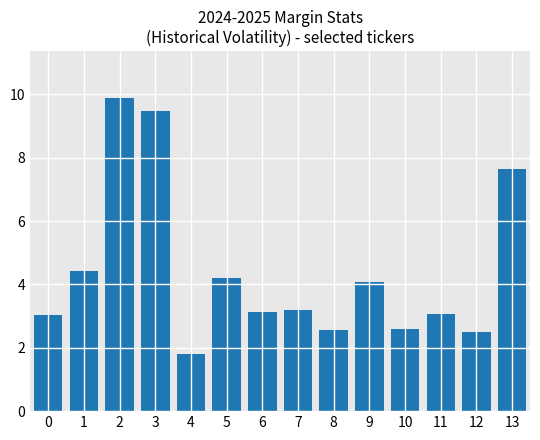

What is the sum of all values?

61.6